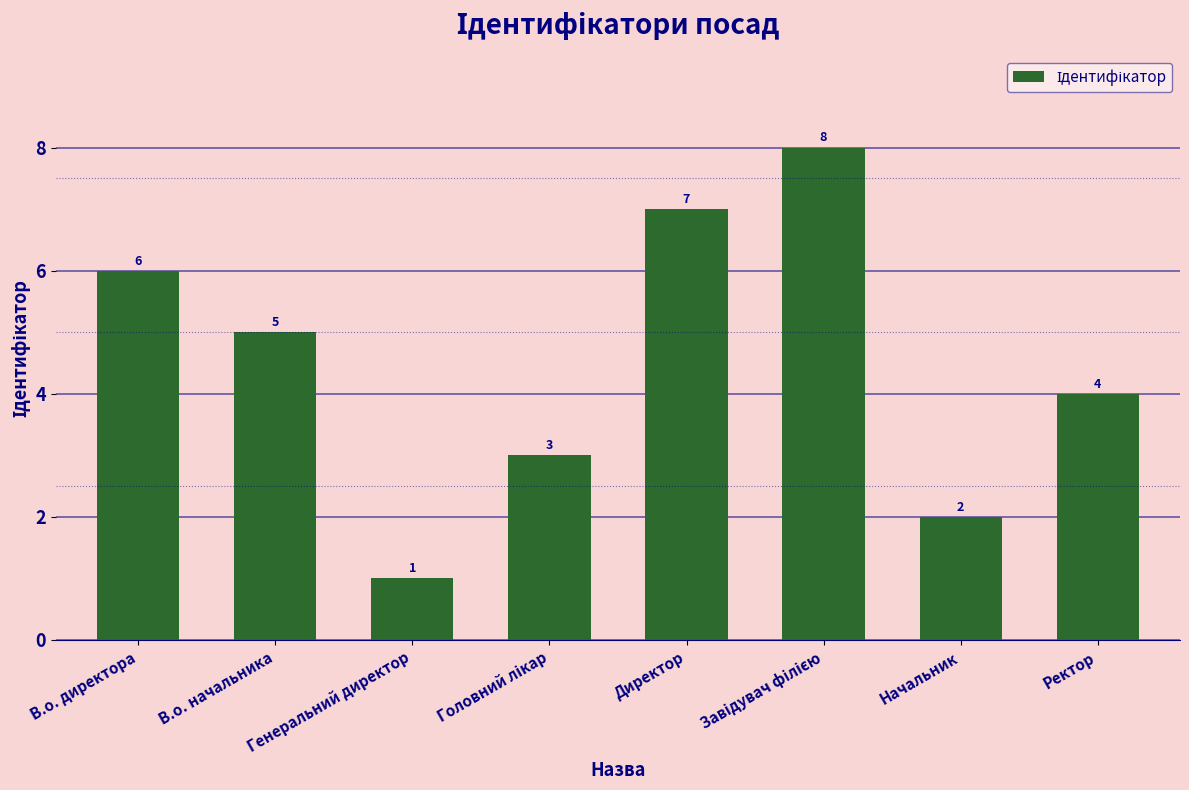

What is the sum of all values?

36